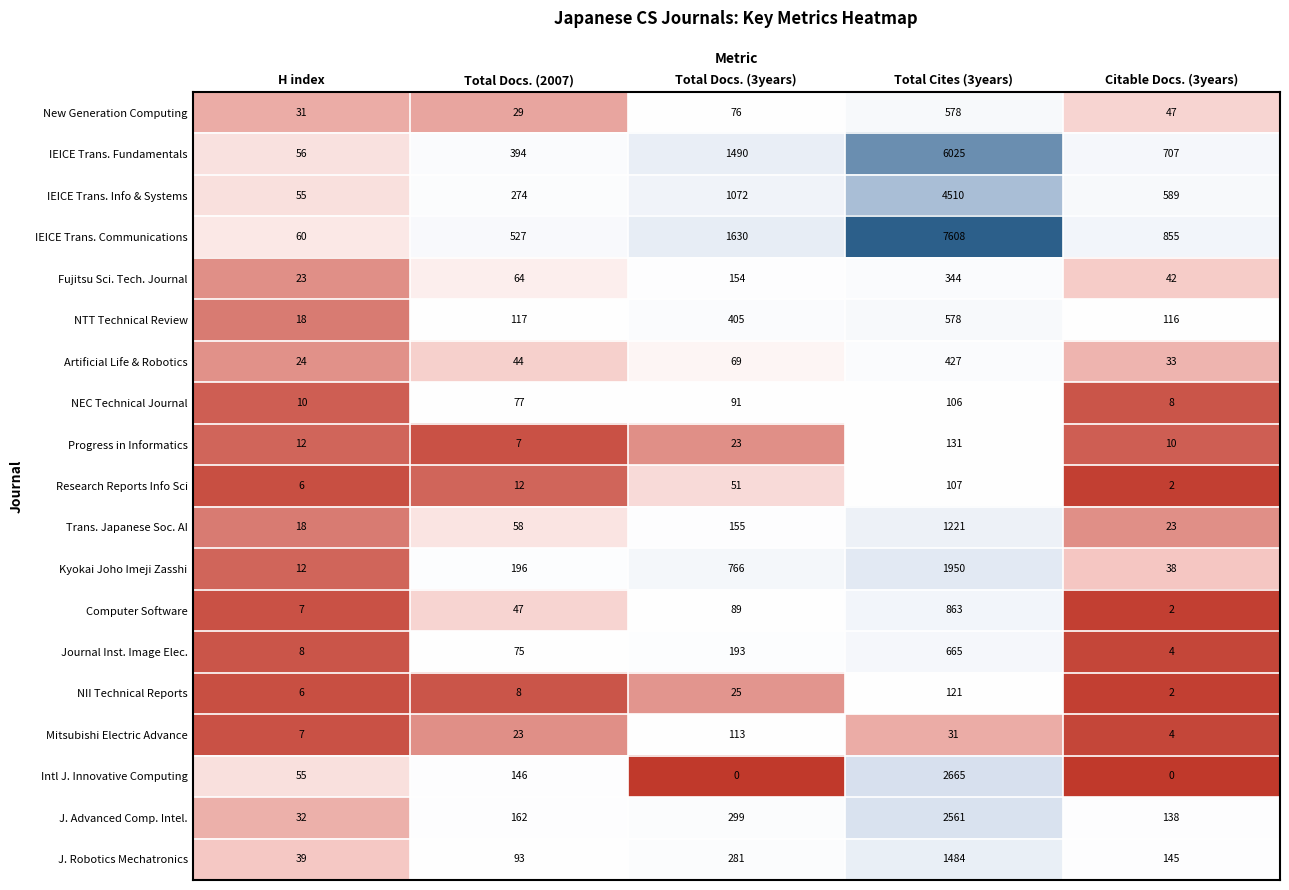

How many series are shown in this chart?

19